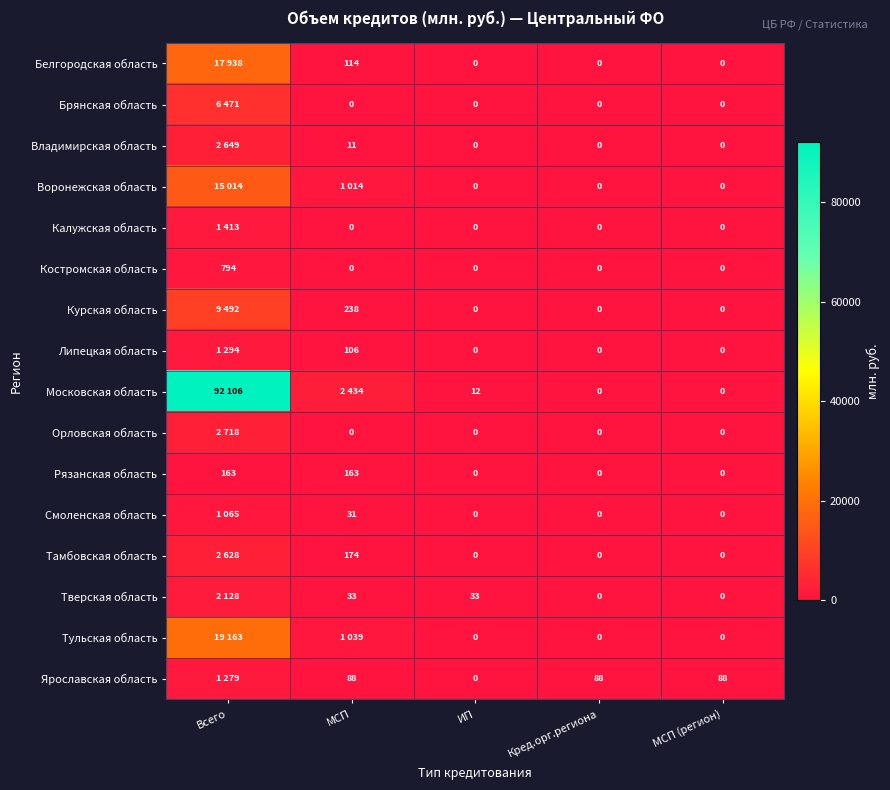

What is the spread (max minus min) of values at МСП?

2434